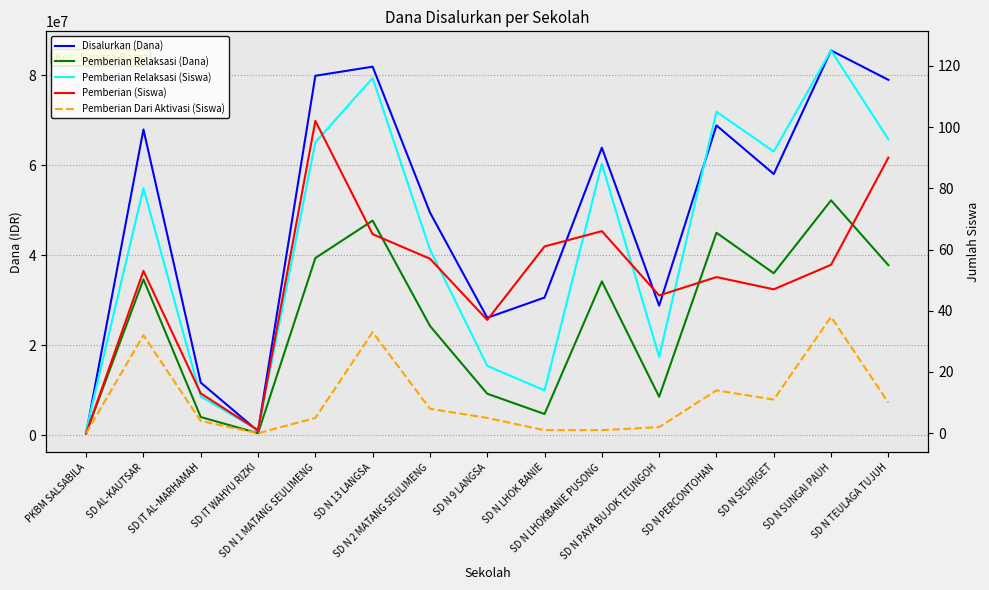

What are all the series names shown in the legend?

Disalurkan (Dana), Pemberian Relaksasi (Dana), Pemberian Relaksasi (Siswa), Pemberian (Siswa), Pemberian Dari Aktivasi (Siswa)